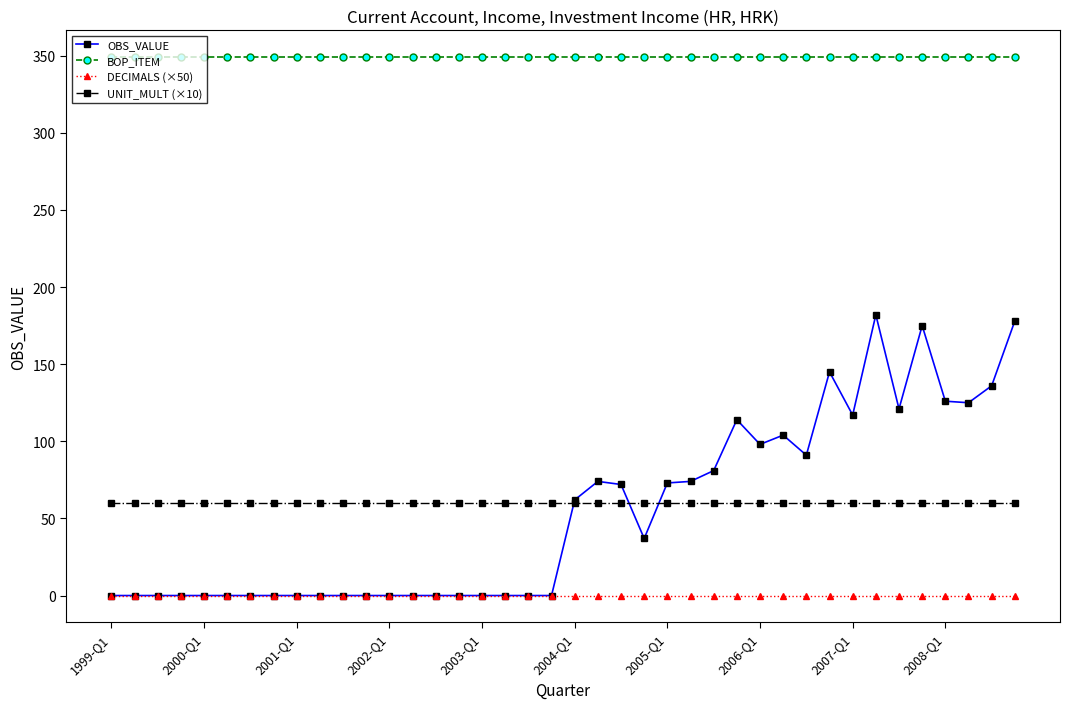

How many values in the OBS_VALUE series are below 37?

20